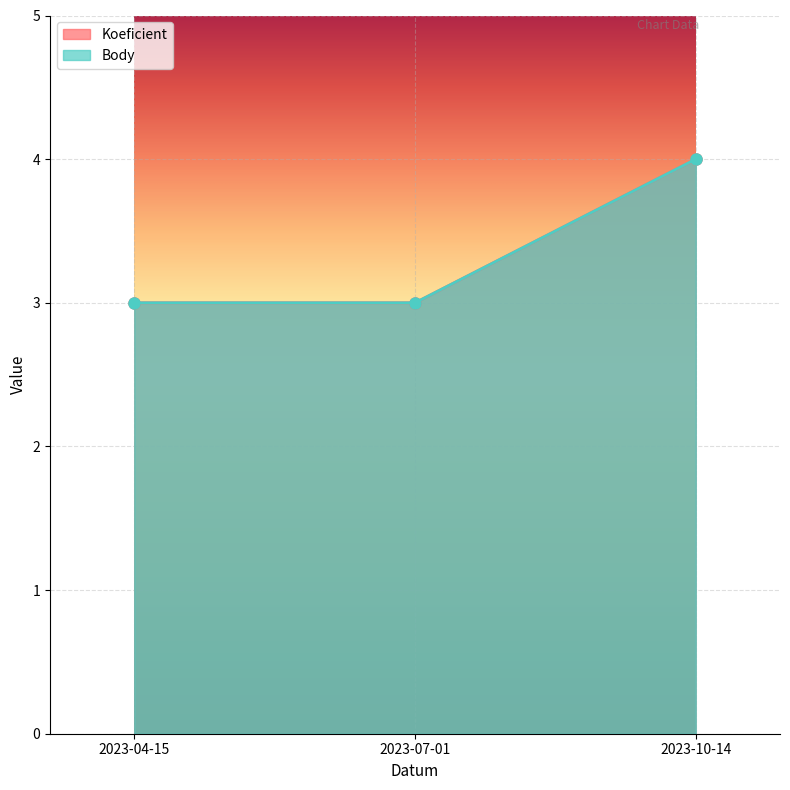

What is the label of the 3rd point from the left?

2023-10-14